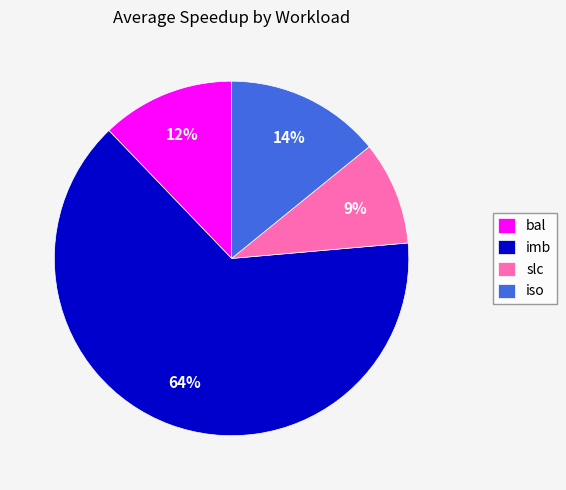

Rank the categories by value from lowest to highest.

slc, bal, iso, imb